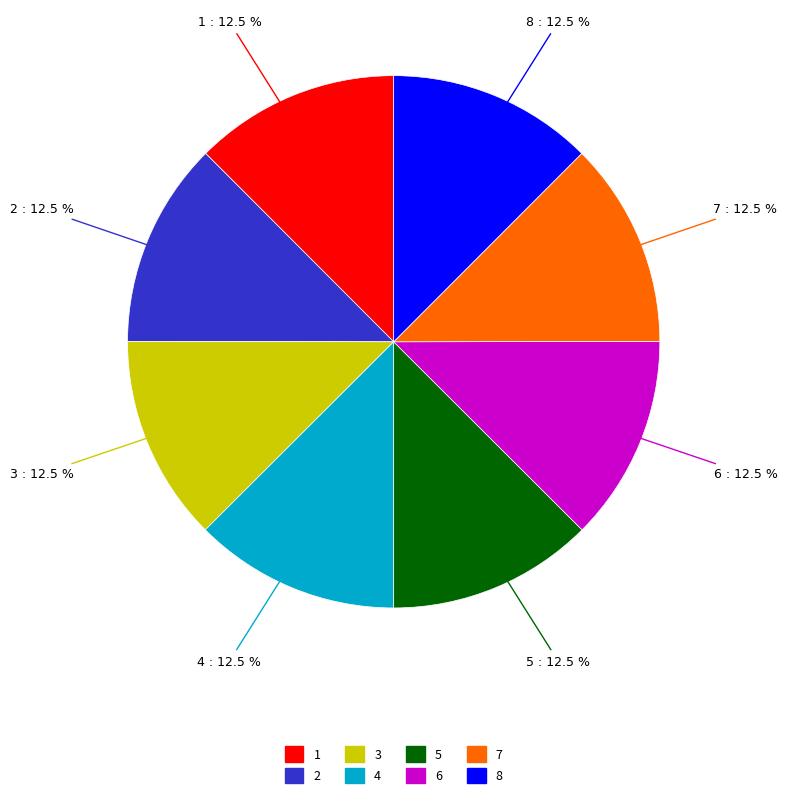

Is the sum of 6 and 8 greater than half?

No